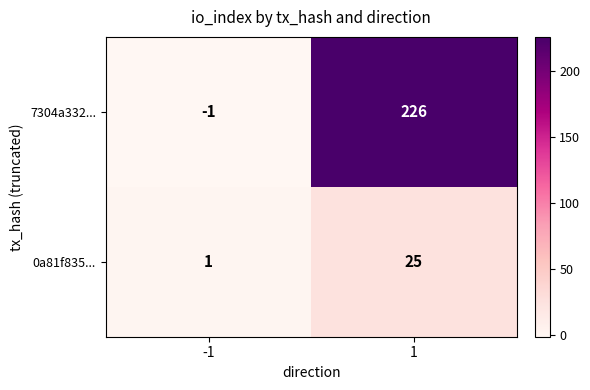

At which category does the chart reach its peak across all series?

1